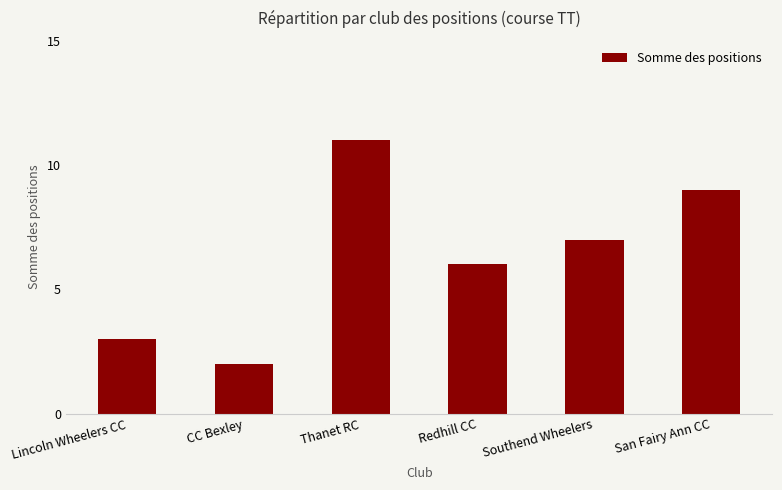

List the labels in order of value, largest first.

Thanet RC, San Fairy Ann CC, Southend Wheelers, Redhill CC, Lincoln Wheelers CC, CC Bexley